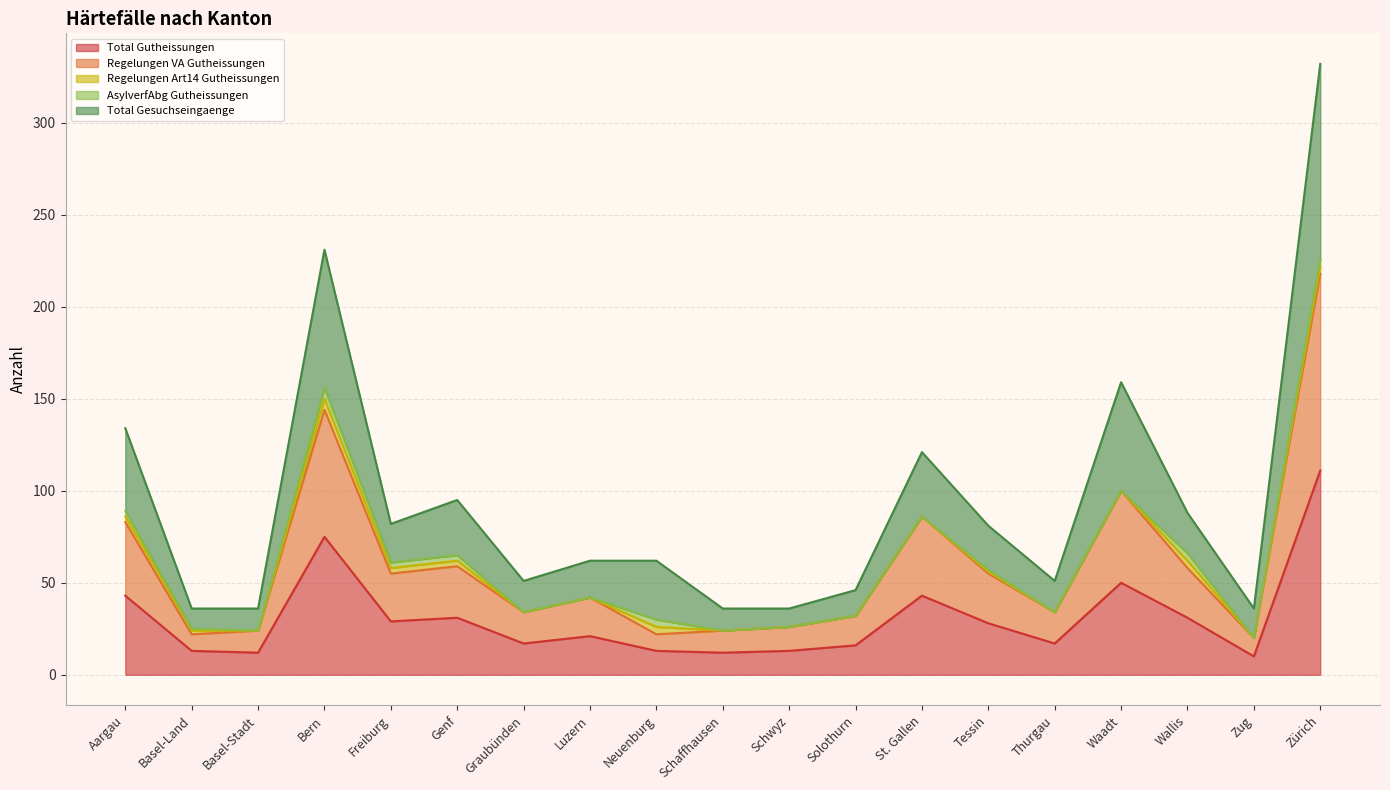

How many interior local peaks does the Total Gutheissungen series have?

5